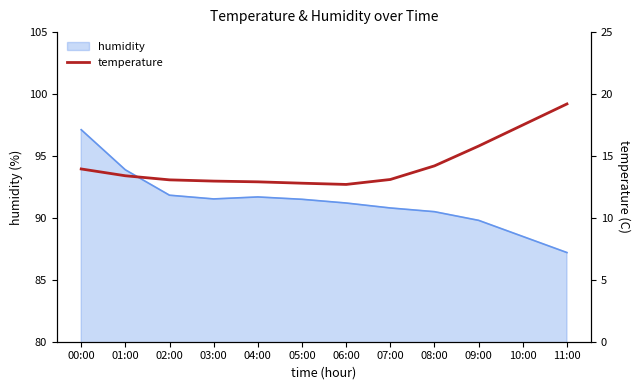

At which label does humidity reach its peak?

00:00